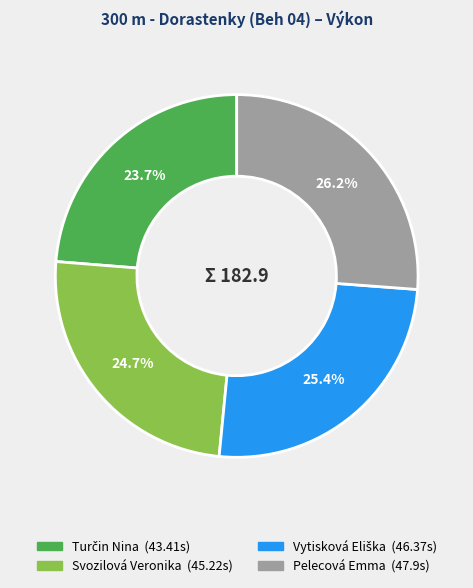

What portion of the pie excludes Pelecová Emma?

73.8%